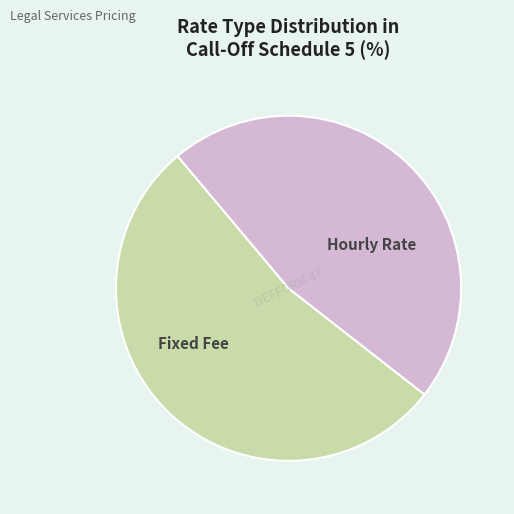

How many slices are in this pie chart?

2